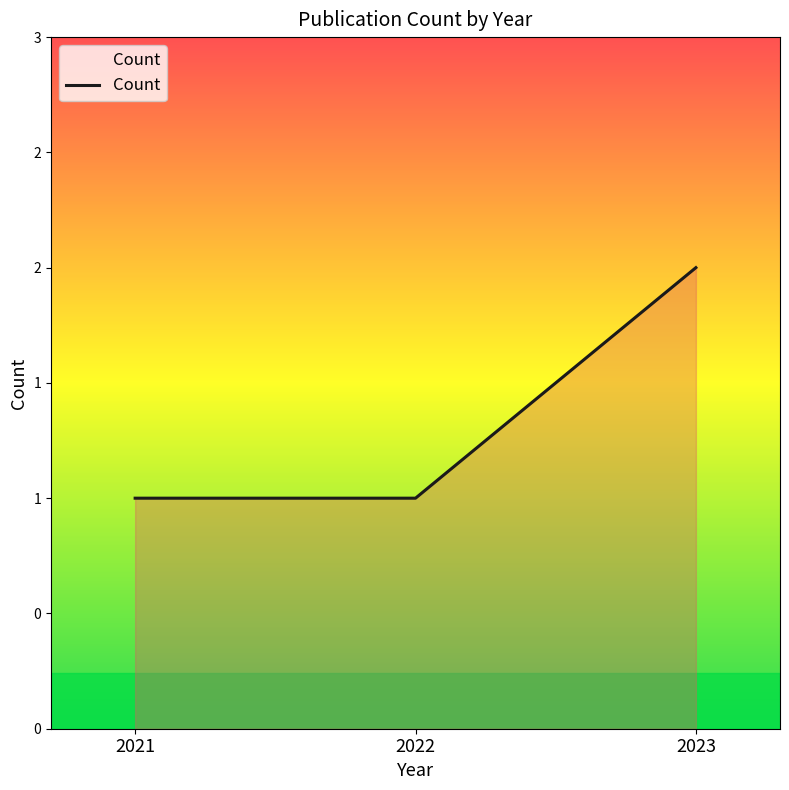

Does the chart have visible grid lines?

No